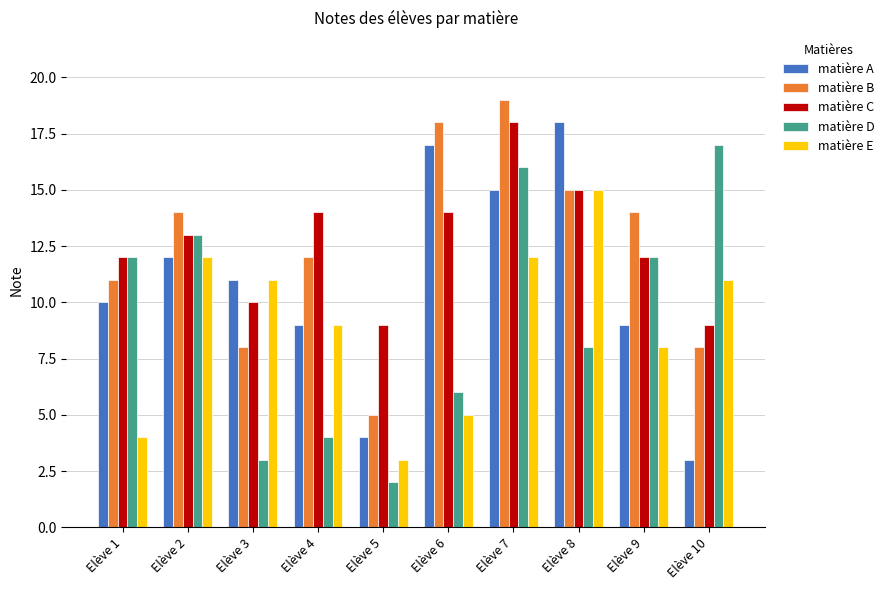

Between Elève 3 and Elève 9, which series saw the biggest shift?

matière D